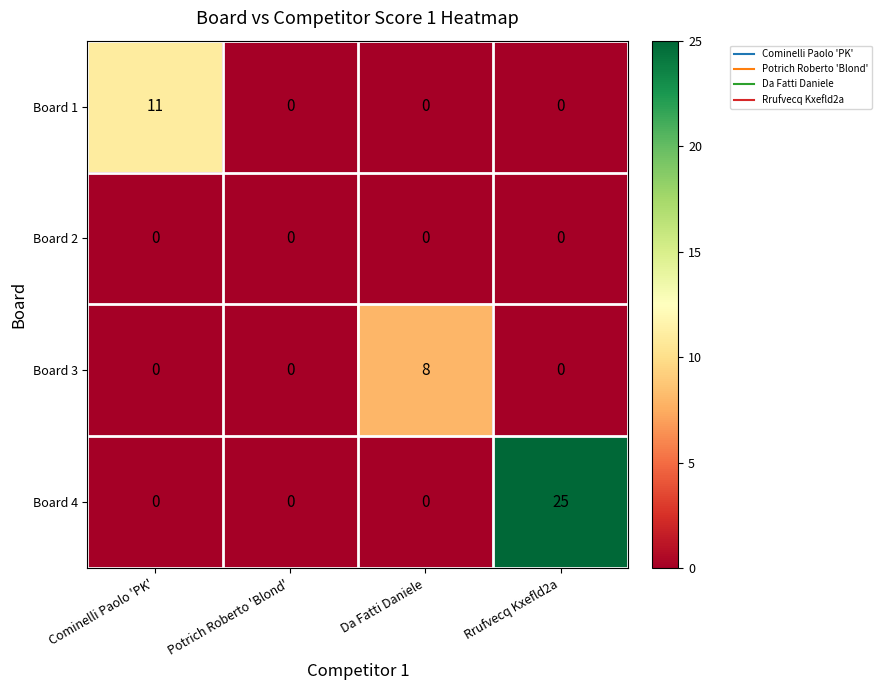

How many categories are shown in the chart?

4